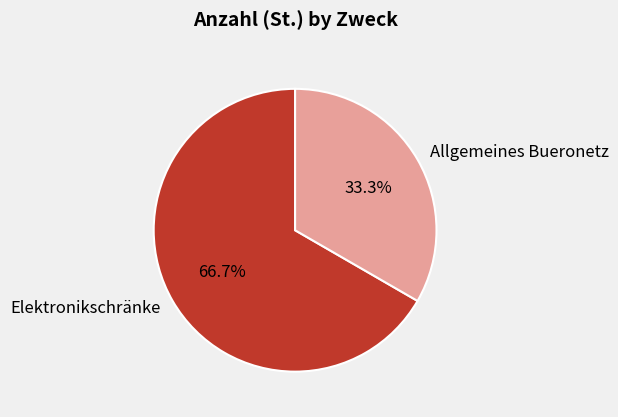

Rank the categories by value from lowest to highest.

Allgemeines Bueronetz, Elektronikschränke